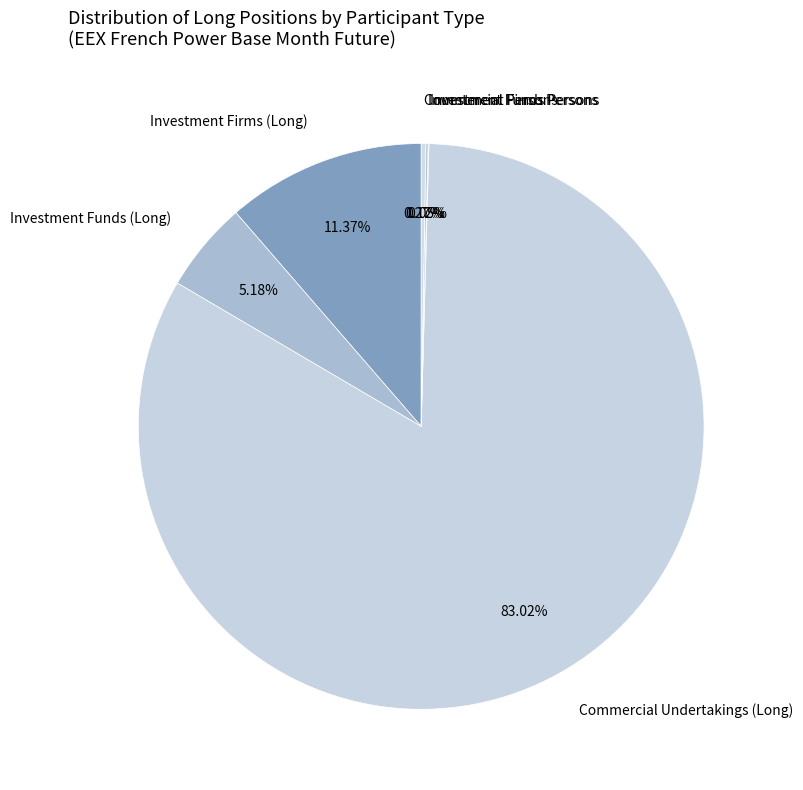

To the nearest percent, what is the average slice percentage?

17%